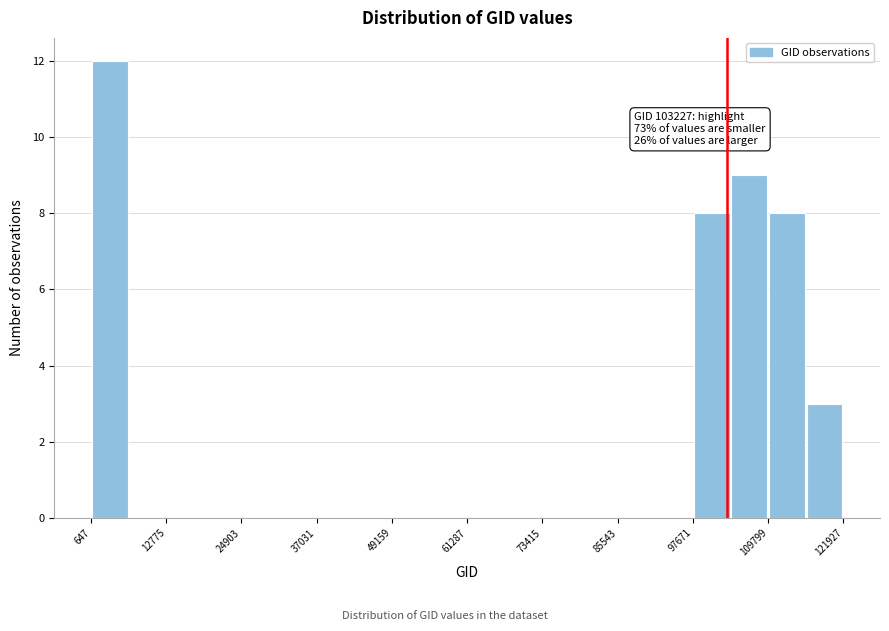

Read against the x-axis, roughly where is the centre of the tallest bar?

4000